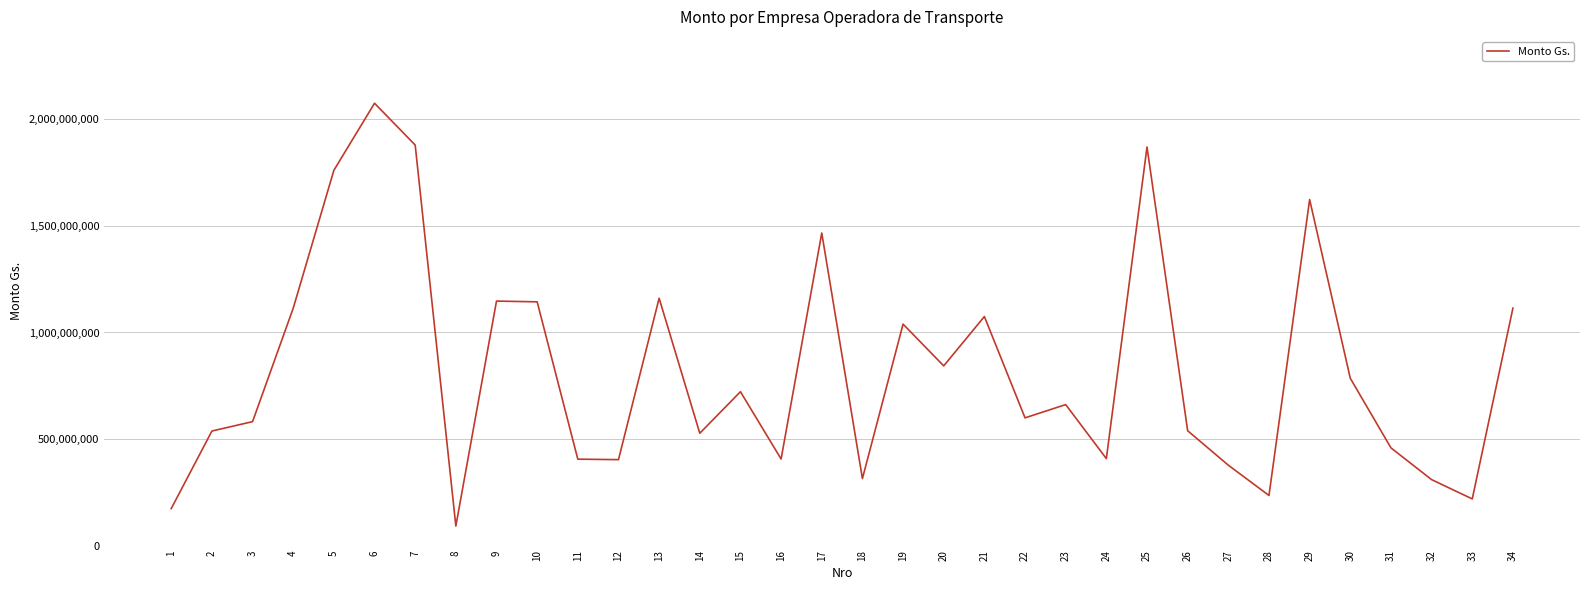

What is the difference between the values at 31 and 4?

655423238